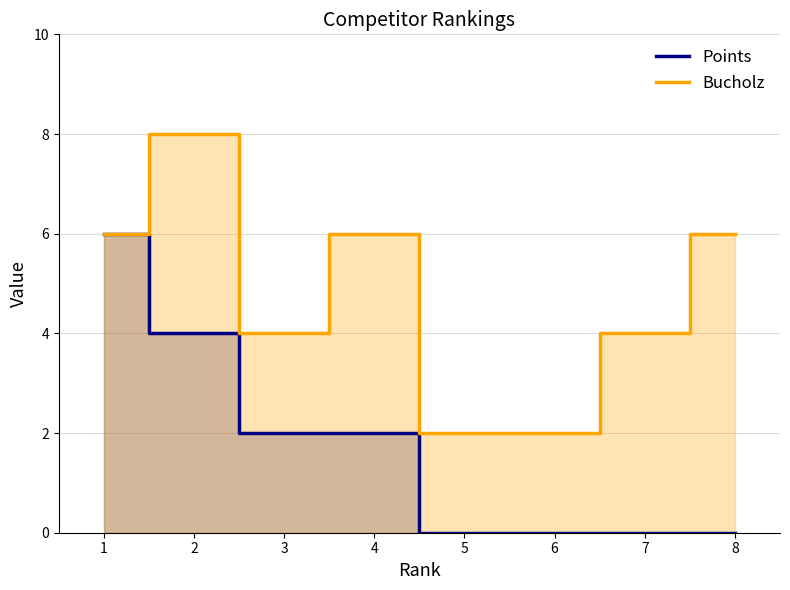

Rank the series by their average value, from highest to lowest.

Bucholz, Points